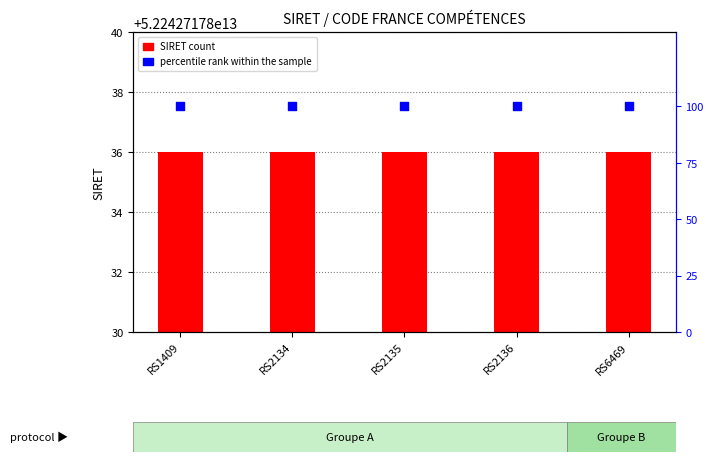

Is the value of percentile rank within the sample at RS6469 greater than the value of SIRET count at RS6469?

No